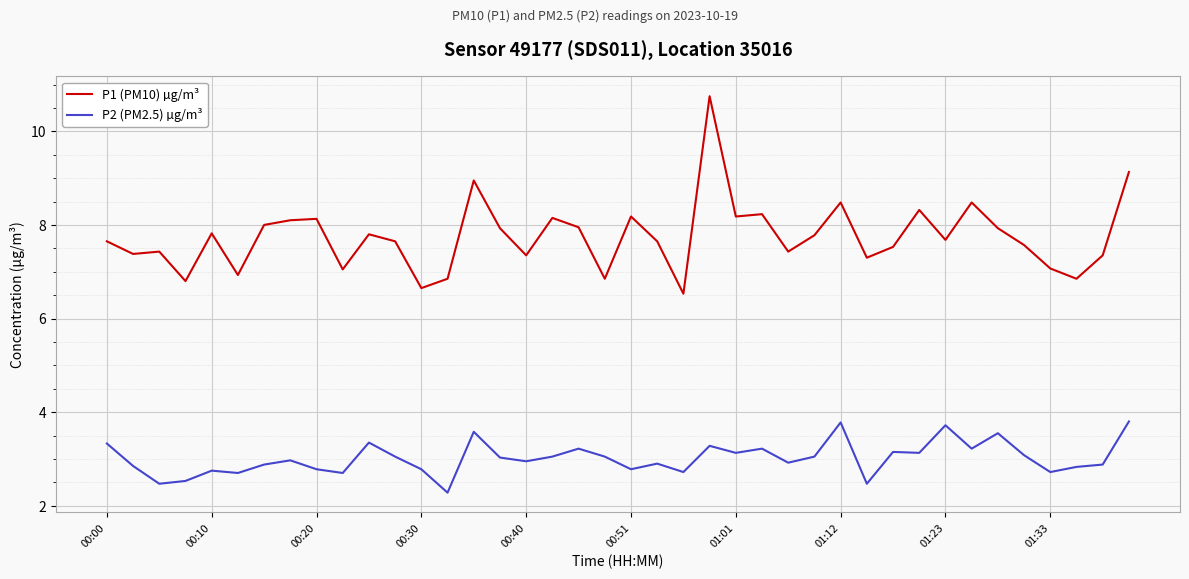

In P1 (PM10) µg/m³, how many points are lower than both neighbors (excluding endpoints)?

13